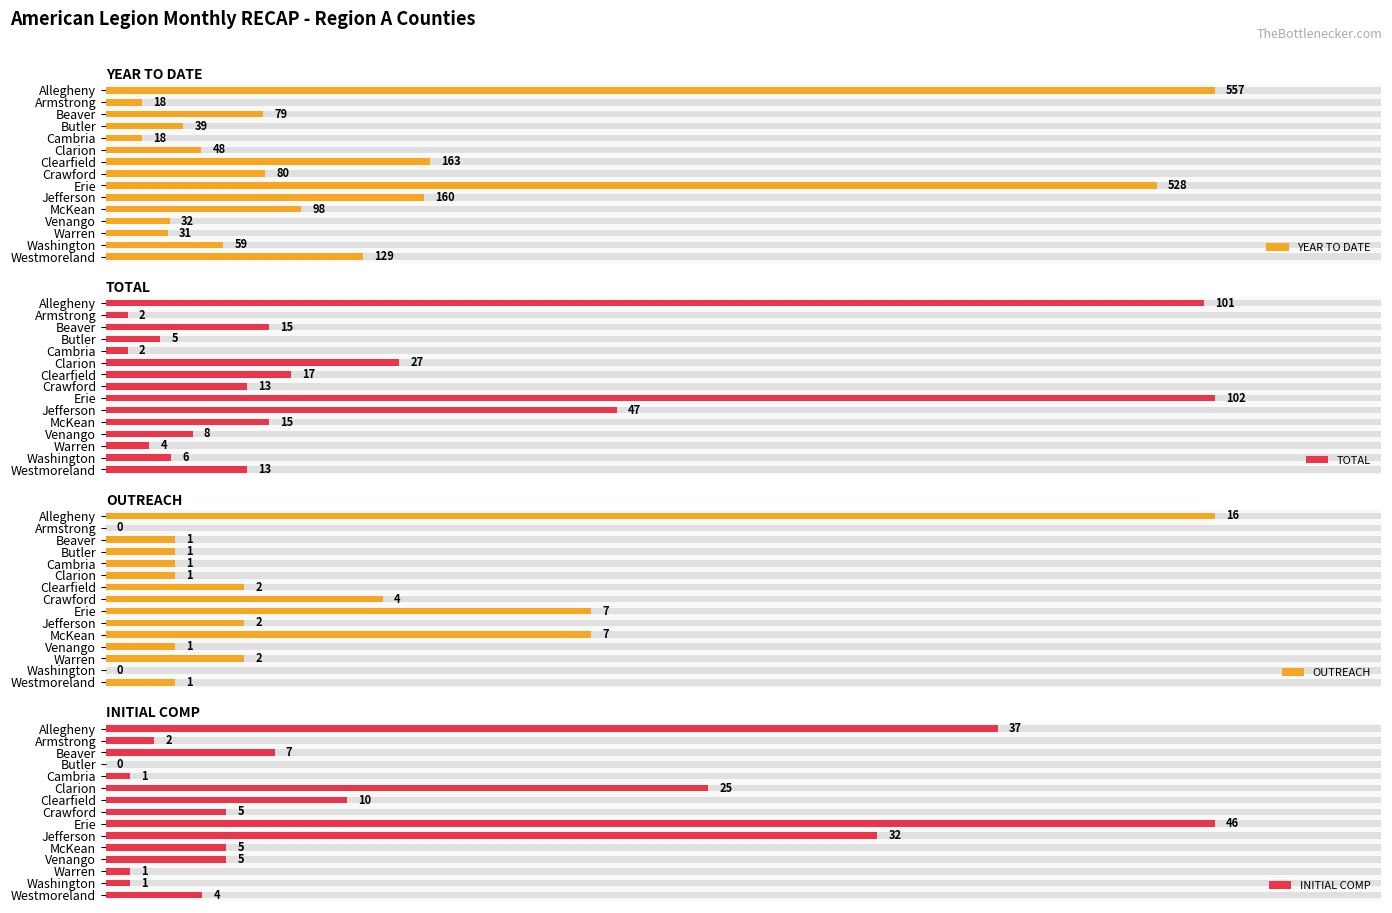

What is the average value of the TOTAL series?

25